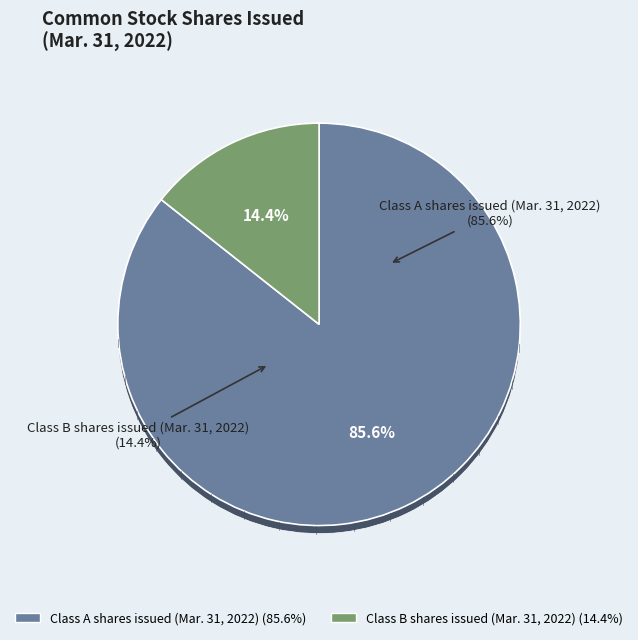

What percentage is NOT represented by Class B shares issued (Mar. 31, 2022)?

85.6%